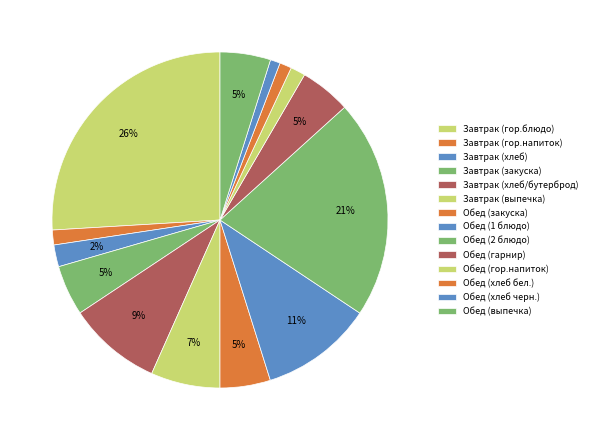

How many segments does this pie chart have?

14